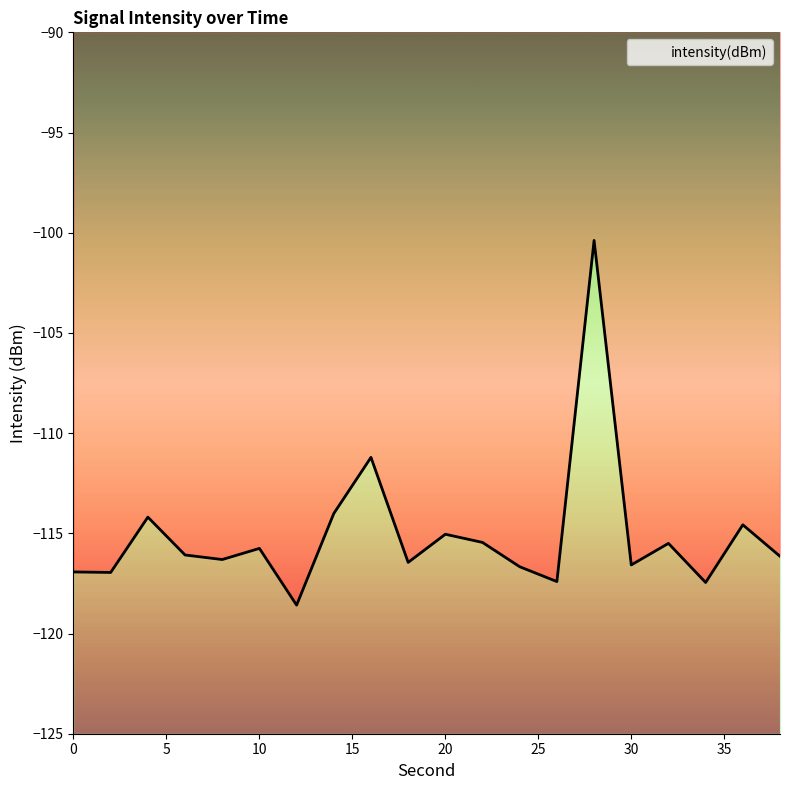

Between 30 and 38, which is larger?

38